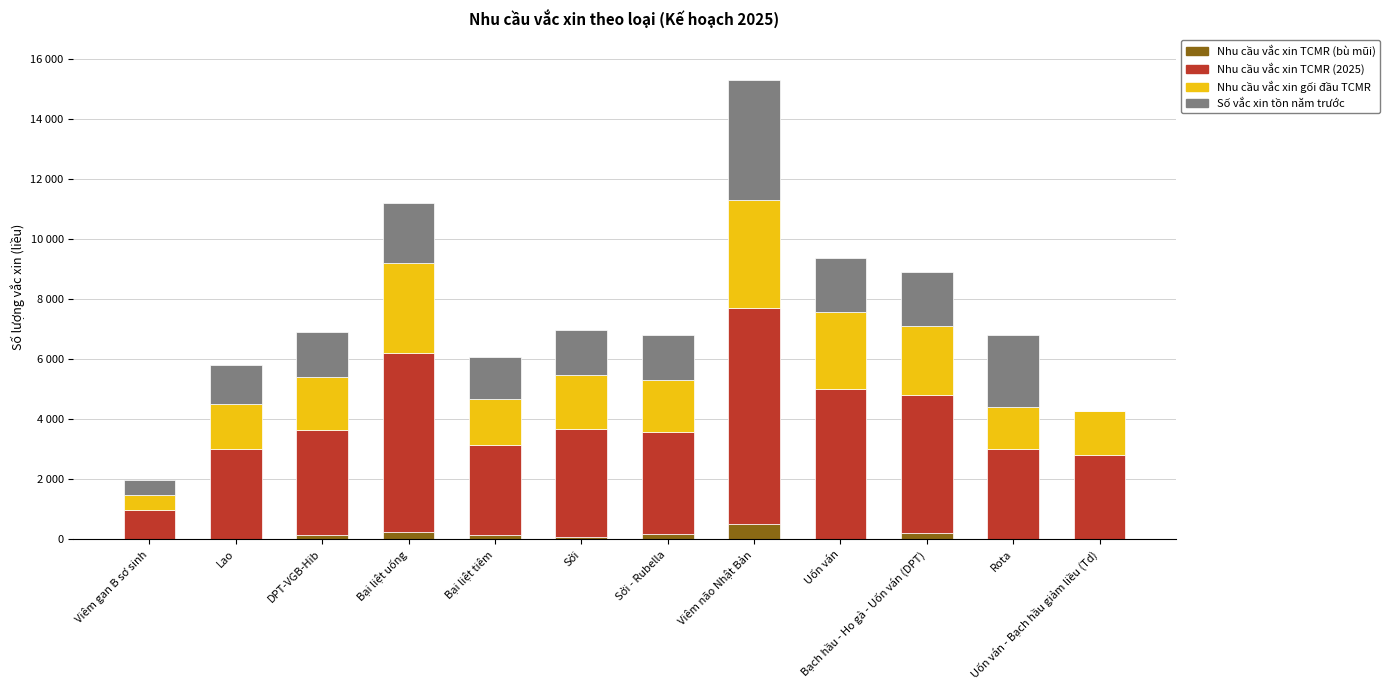

What position from the left is Rota?

11